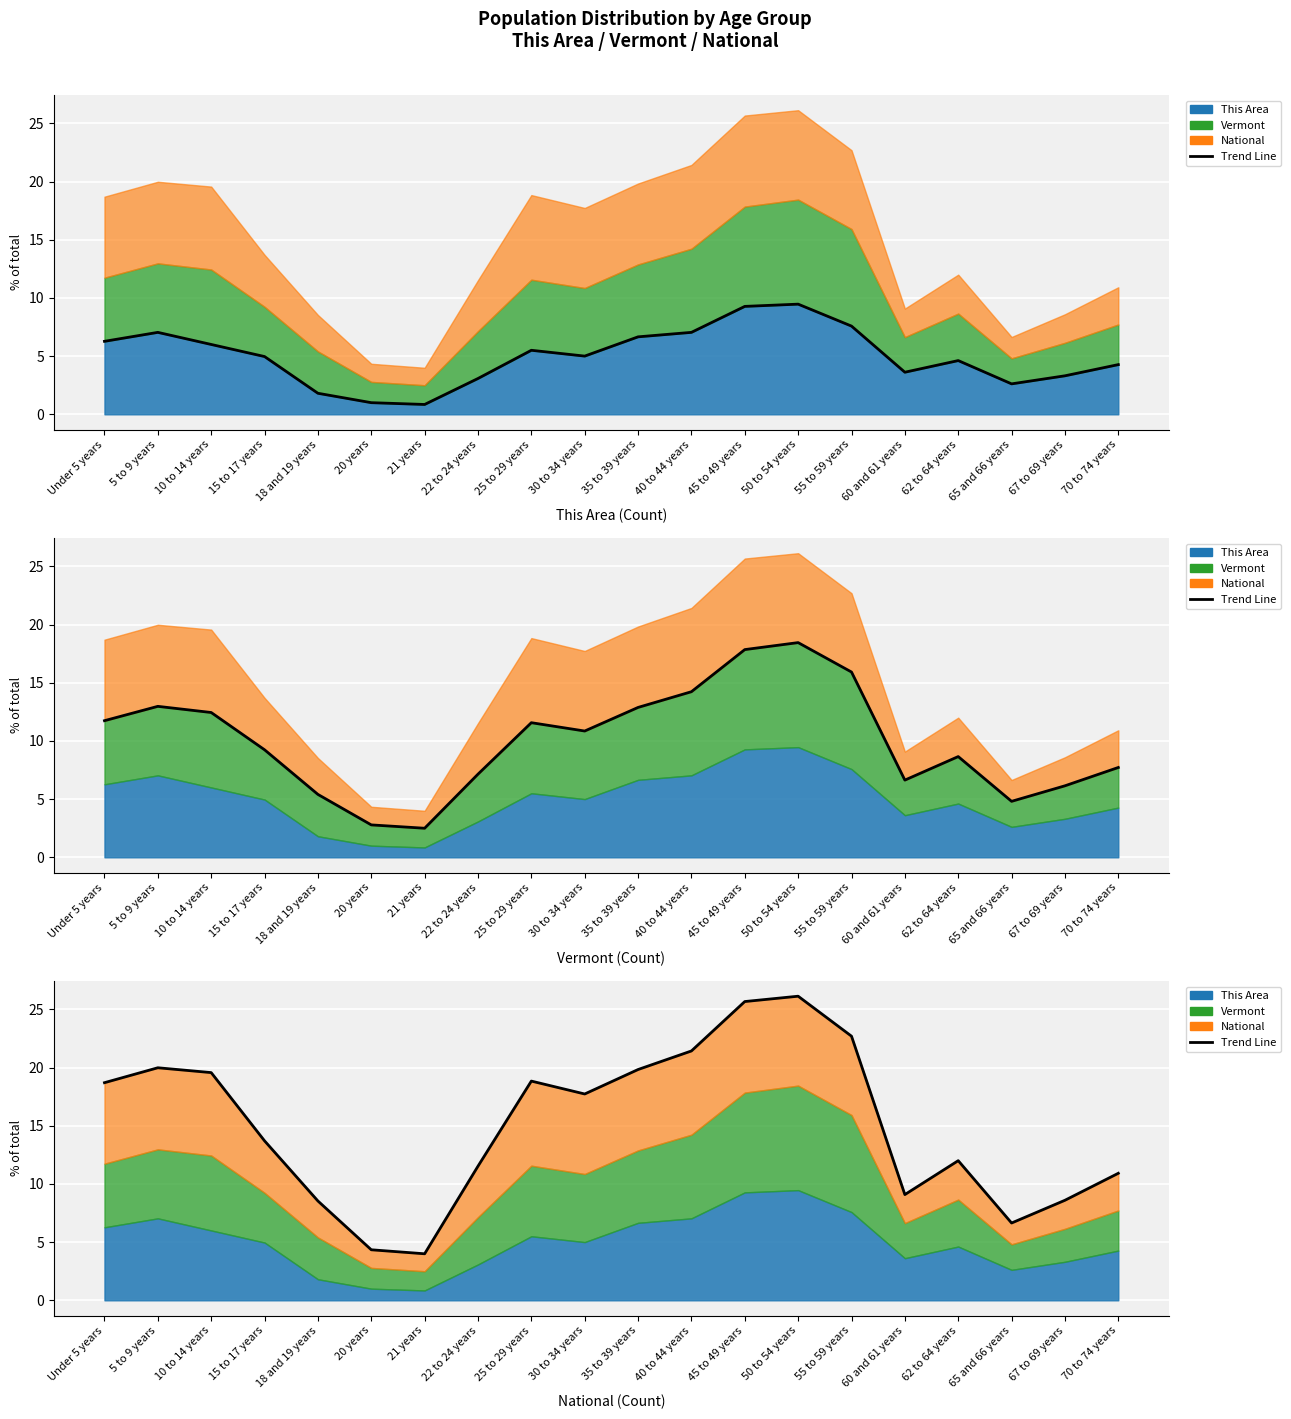

At which label is the value closest to 15?

15 to 17 years